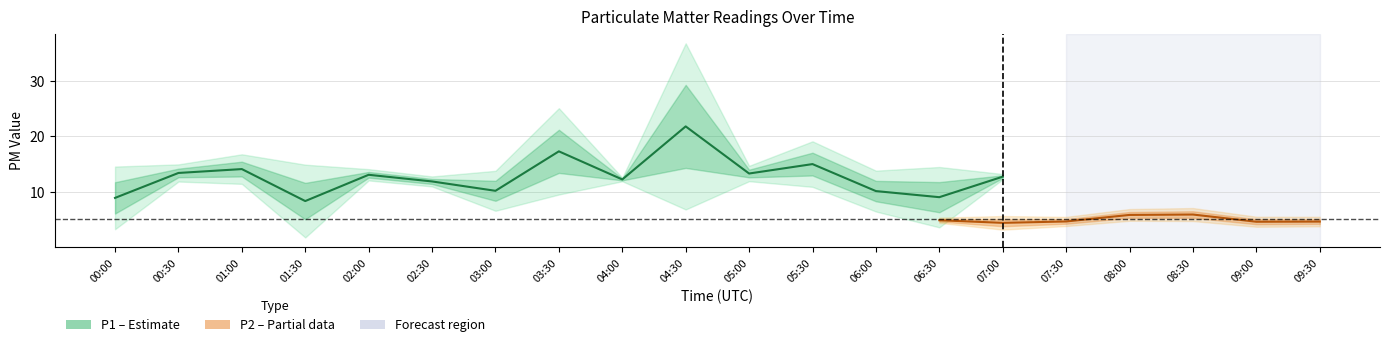

The value of P2 at 01:00 is 8.7. True or false?

False